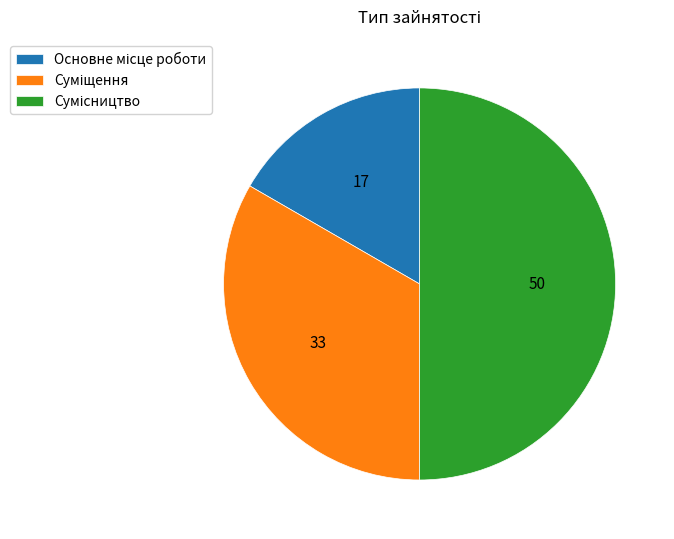

To the nearest percent, what is the combined percentage of Сумісництво and Суміщення?

83%